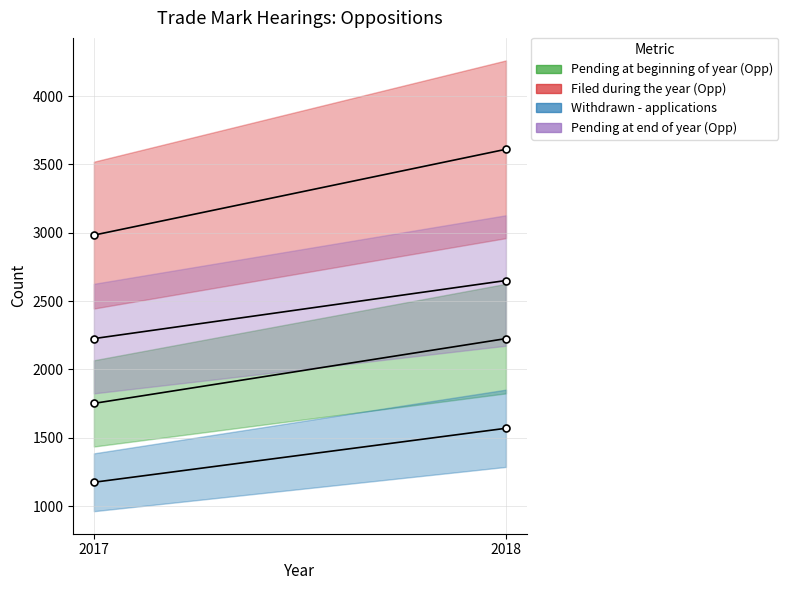

Is it true that Pending at end of year (Opp) equals 2226 at 2017?

True